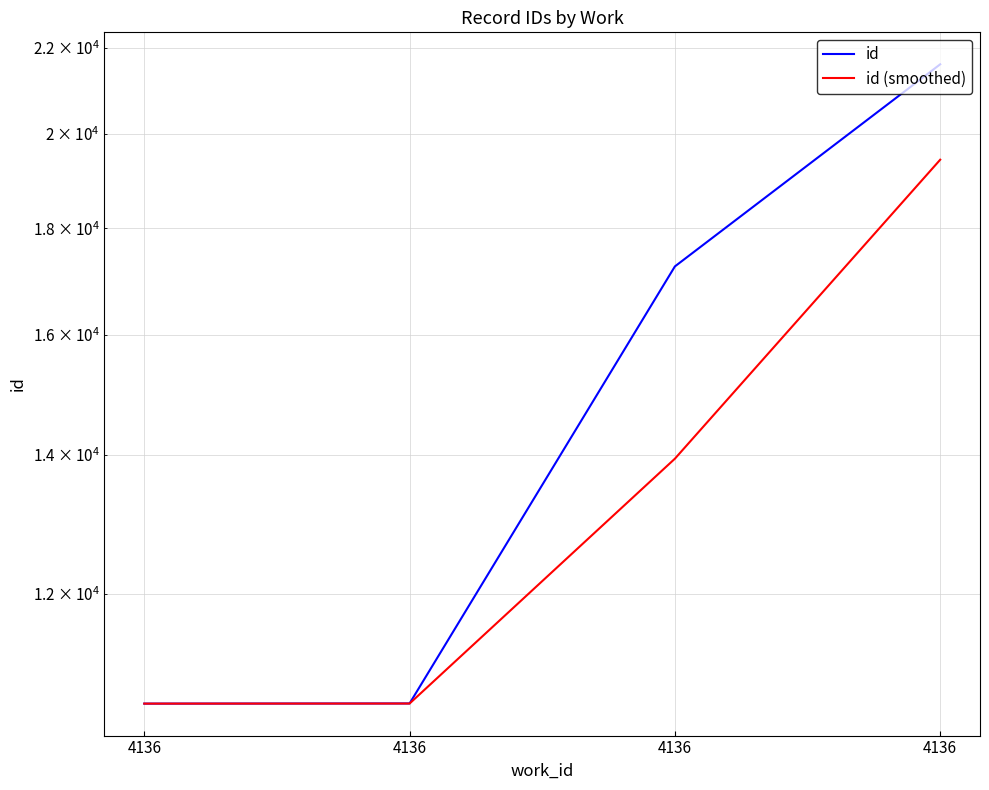

How many values in the id series exceed 17258?

1